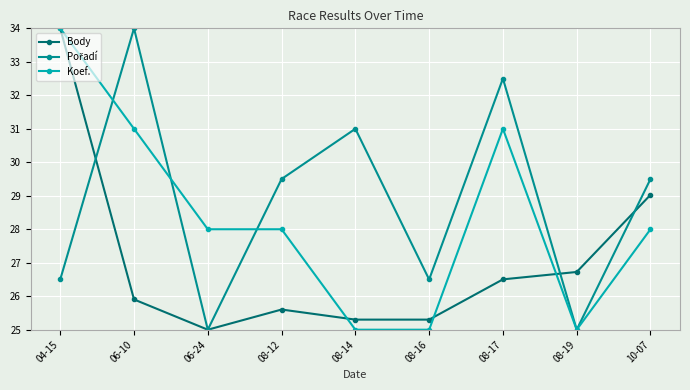

The value of Koef. at 04-15 is 47.0. True or false?

False